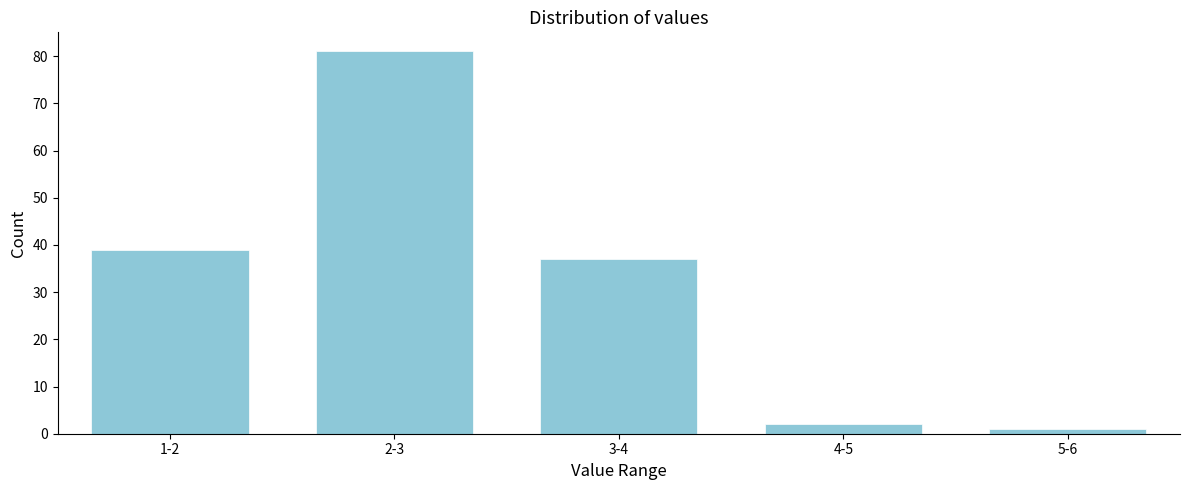

Reading left to right, what are all the values shown in this chart?

1-2=39	2-3=81	3-4=37	4-5=2	5-6=1